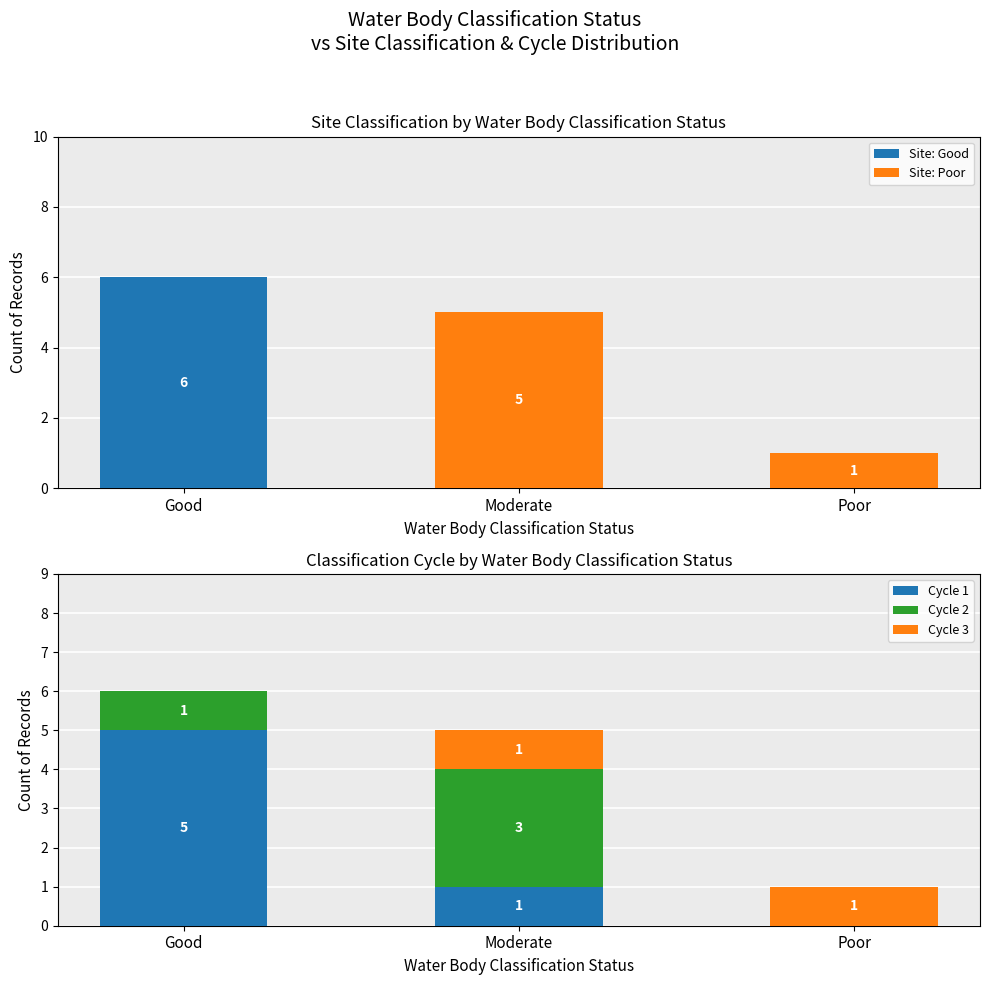

Reading left to right, transcribe all the data shown in this chart.

Site: Good: Good=6	Moderate=0	Poor=0
Site: Poor: Good=0	Moderate=5	Poor=1
Cycle 1: Good=5	Moderate=1	Poor=0
Cycle 2: Good=1	Moderate=3	Poor=0
Cycle 3: Good=0	Moderate=1	Poor=1